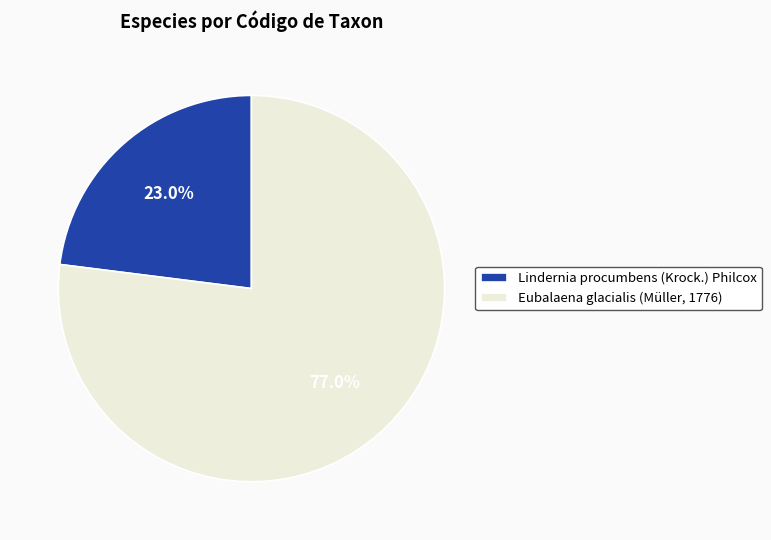

Approximately how many times larger is the value at Eubalaena glacialis (Müller, 1776) compared to Lindernia procumbens (Krock.) Philcox?

3.3